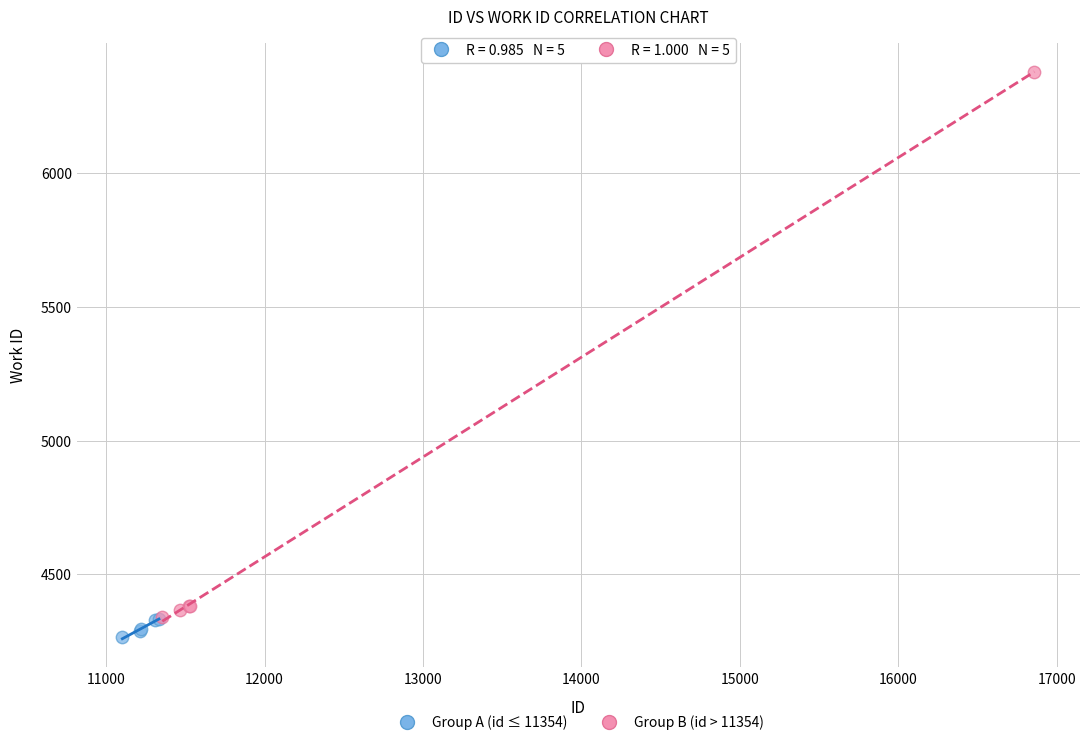

Which series has the widest spread of Y values?

Group B (id > 11354)